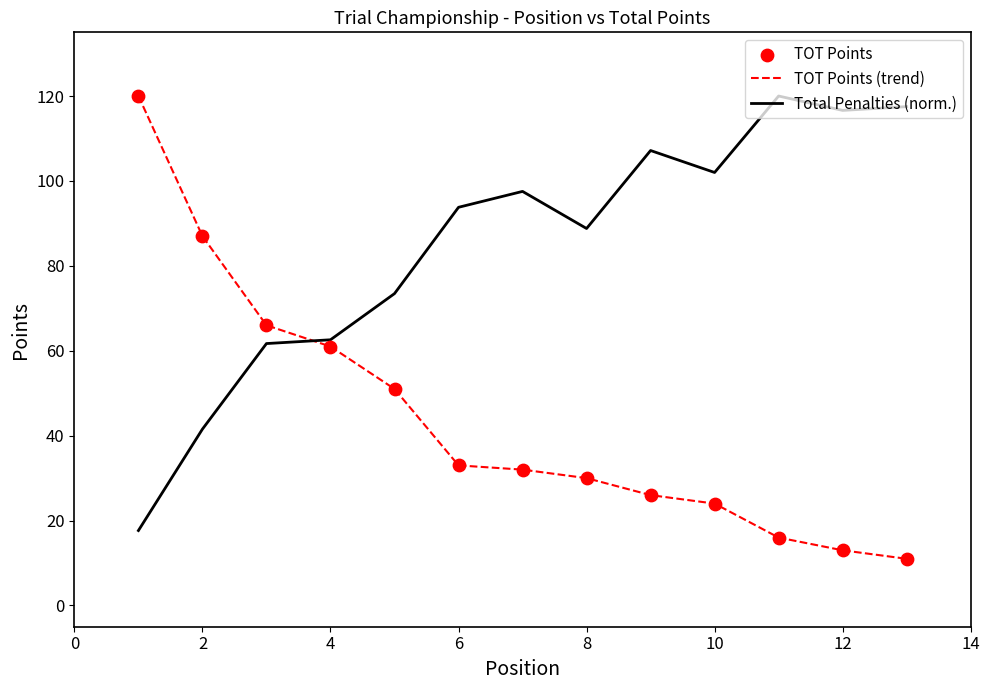

What is the smallest value displayed?

11.0